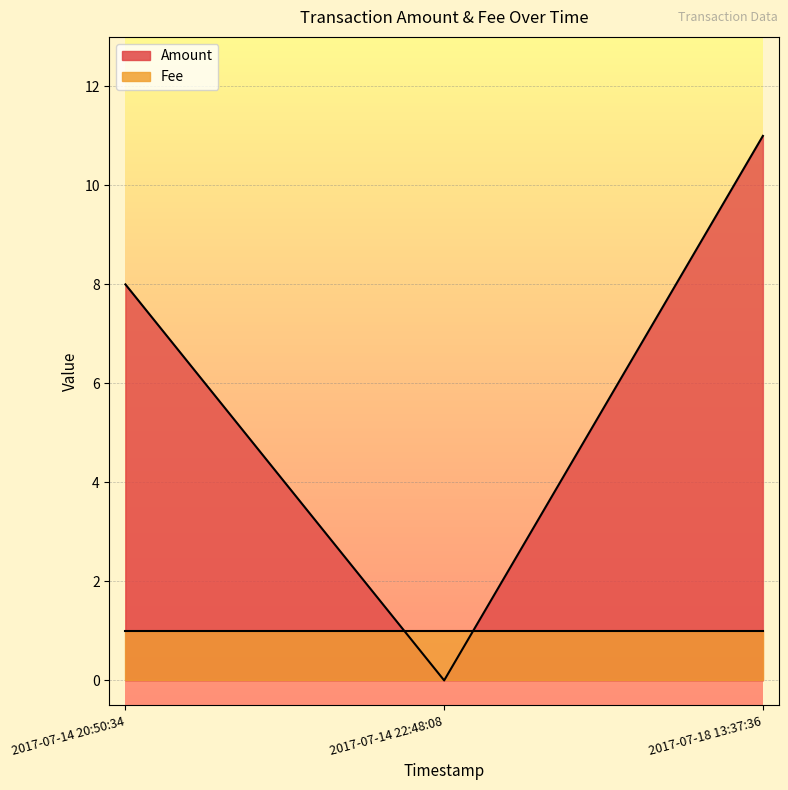

Which has a higher value, 2017-07-14 20:50:34 or 2017-07-18 13:37:36?

2017-07-18 13:37:36